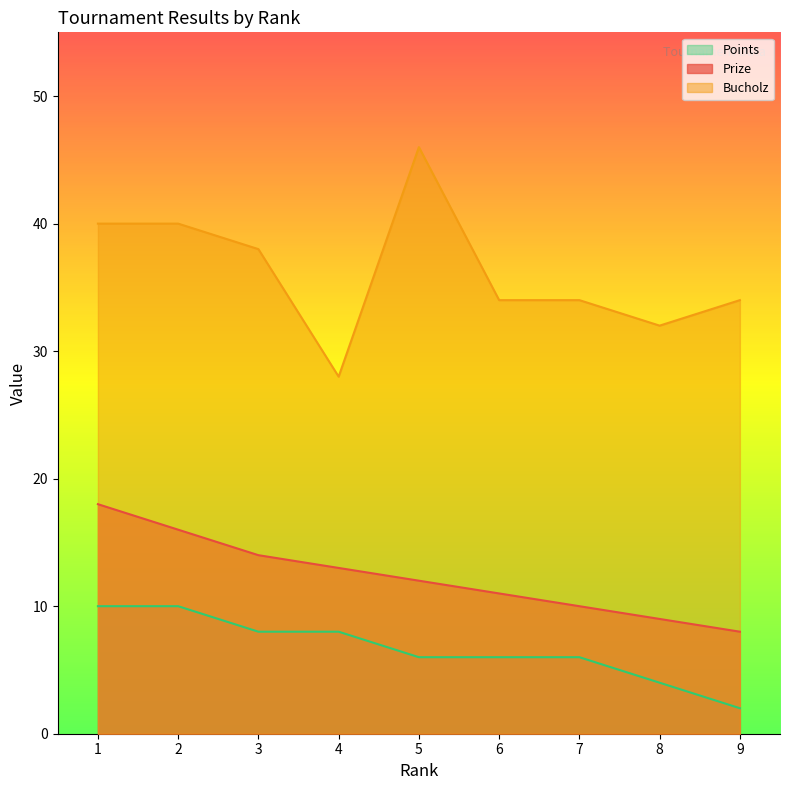

List the labels in order of Bucholz value, smallest first.

4, 8, 6, 7, 9, 3, 1, 2, 5